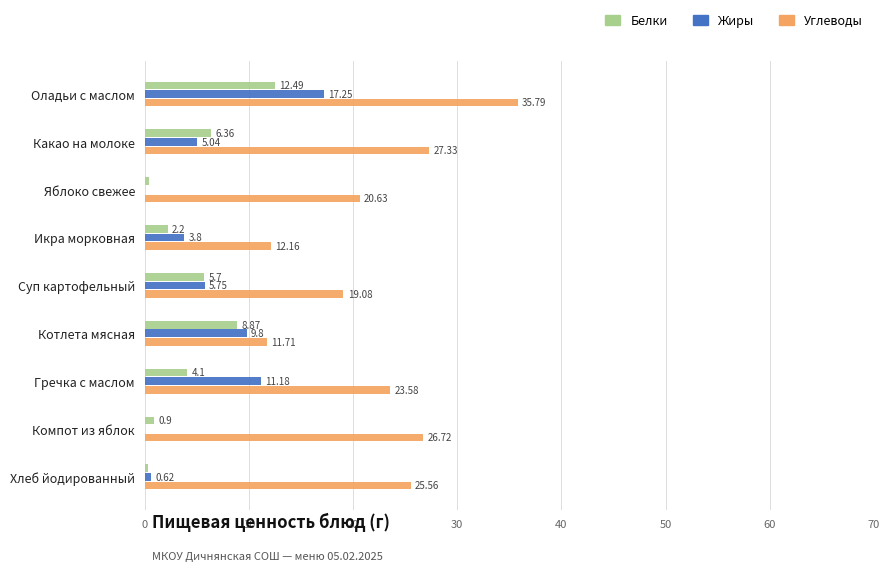

What are all the series names shown in the legend?

Белки, Жиры, Углеводы